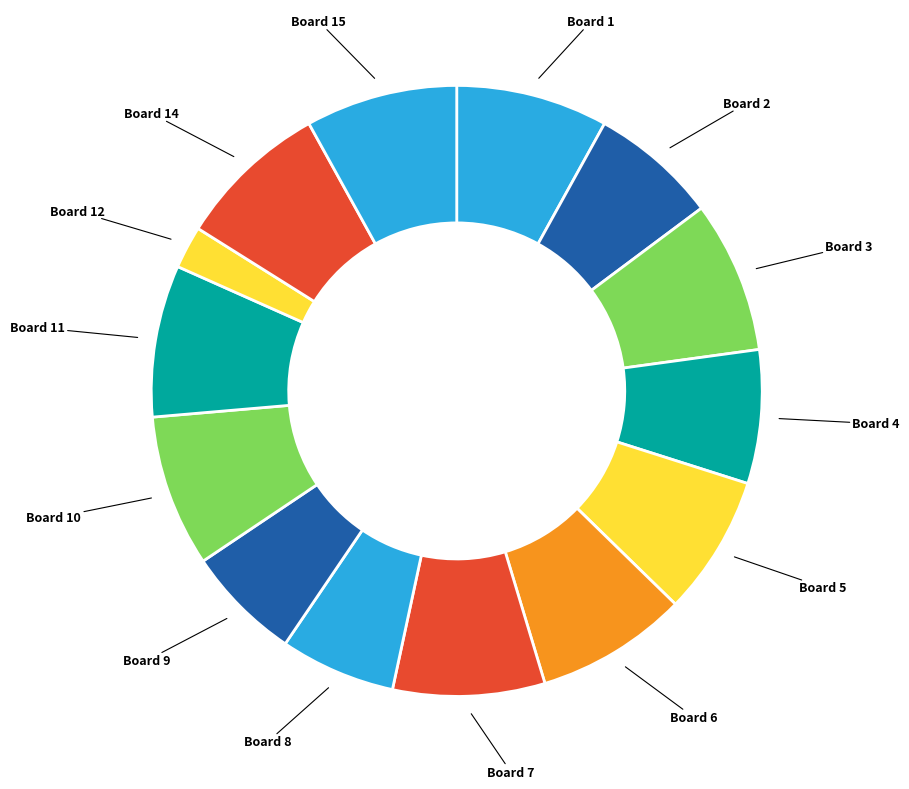

The Board 15 slice represents 8% of the pie. True or false?

True